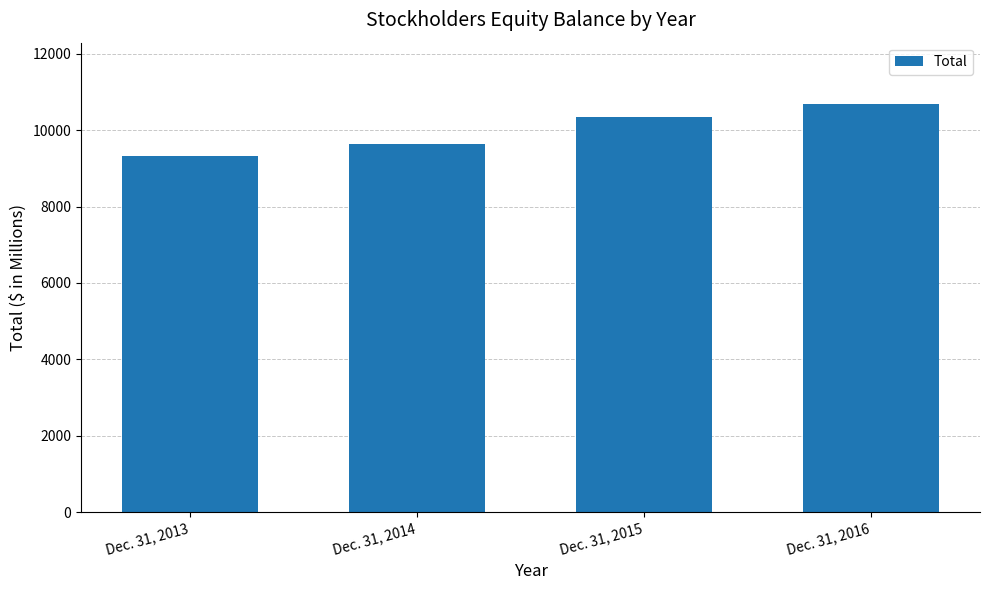

The chart shows a value of 9316 at Dec. 31, 2013. True or false?

True